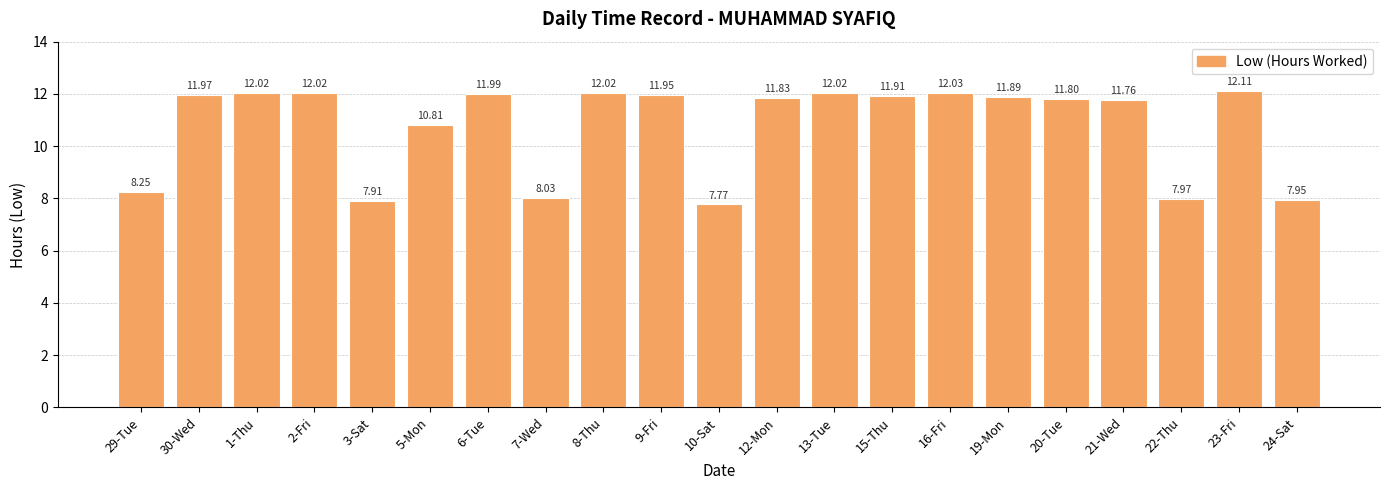

What is the sum of the values at 23-Fri and 30-Wed?

24.1